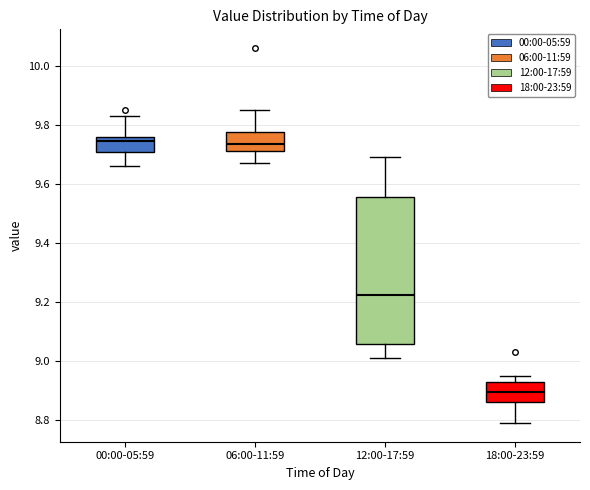

Where does the upper whisker of the box for 00:00-05:59 end on the y-axis? The values are not printed on the chart, so give them approximately, as read against the axis.

9.84